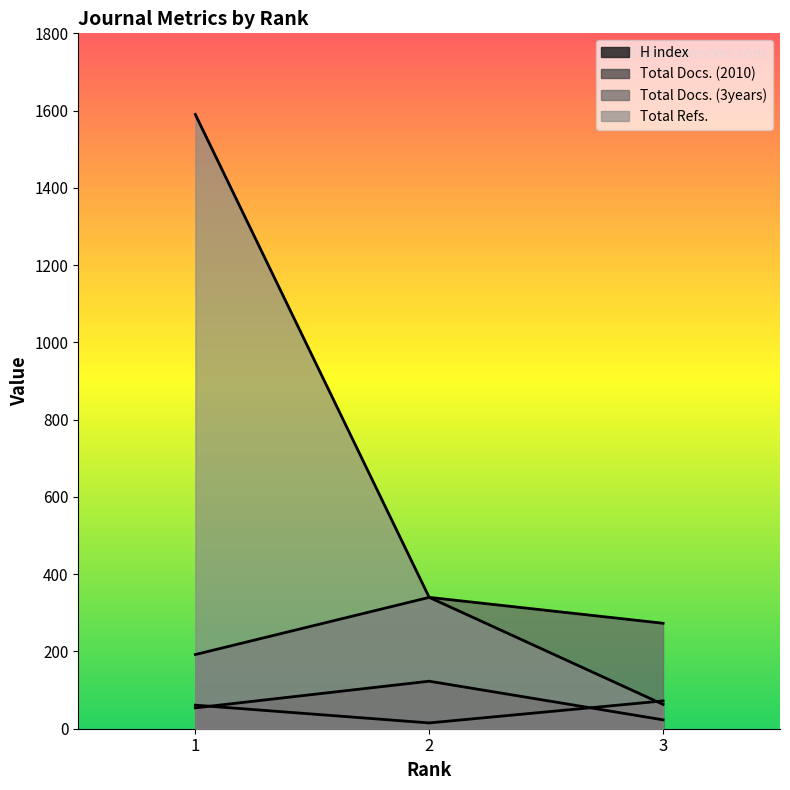

Which series has the widest spread of values?

Total Refs.